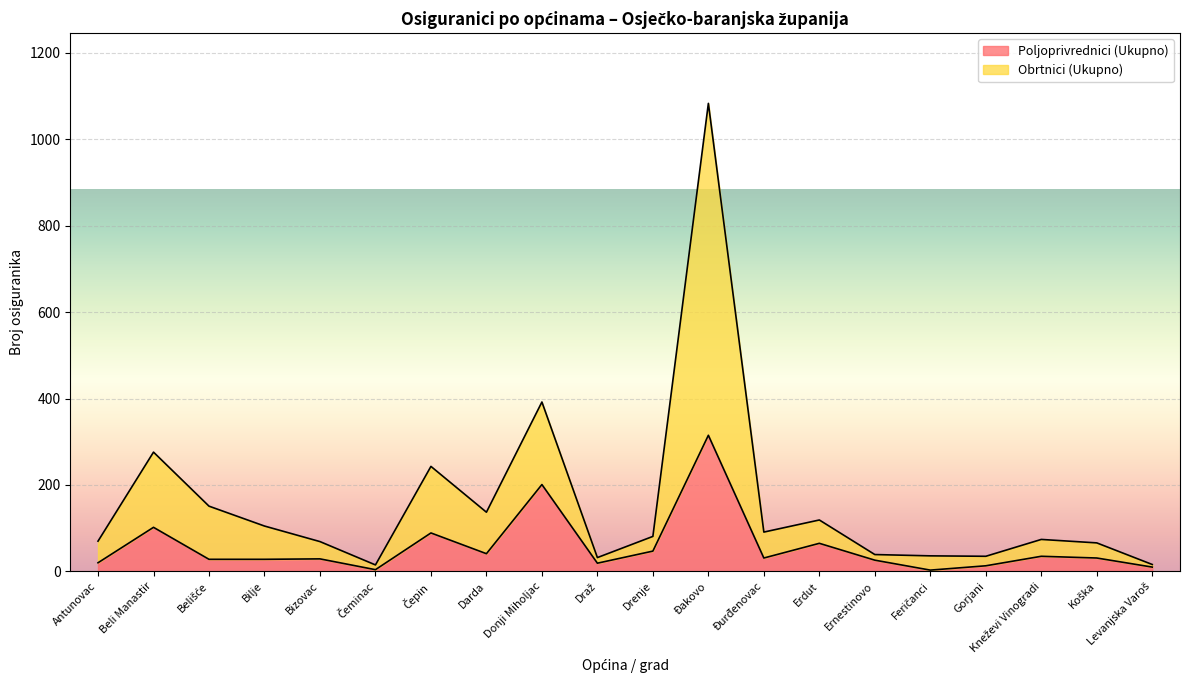

At which label does Poljoprivrednici (Ukupno) reach its peak?

Đakovo